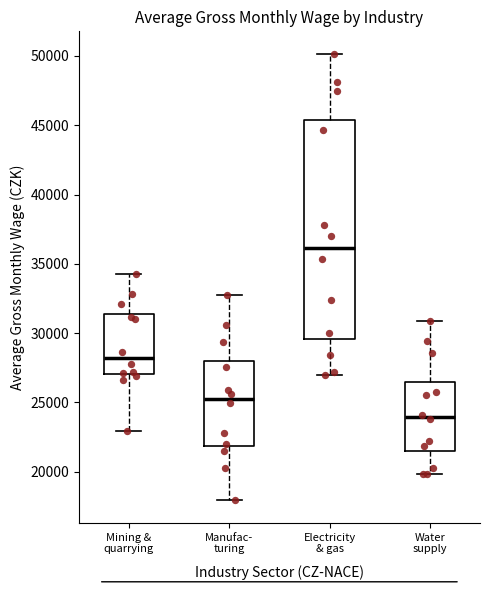

Comparing the boxes themselves (not the whiskers), which one is the tallest?

Electricity & gas